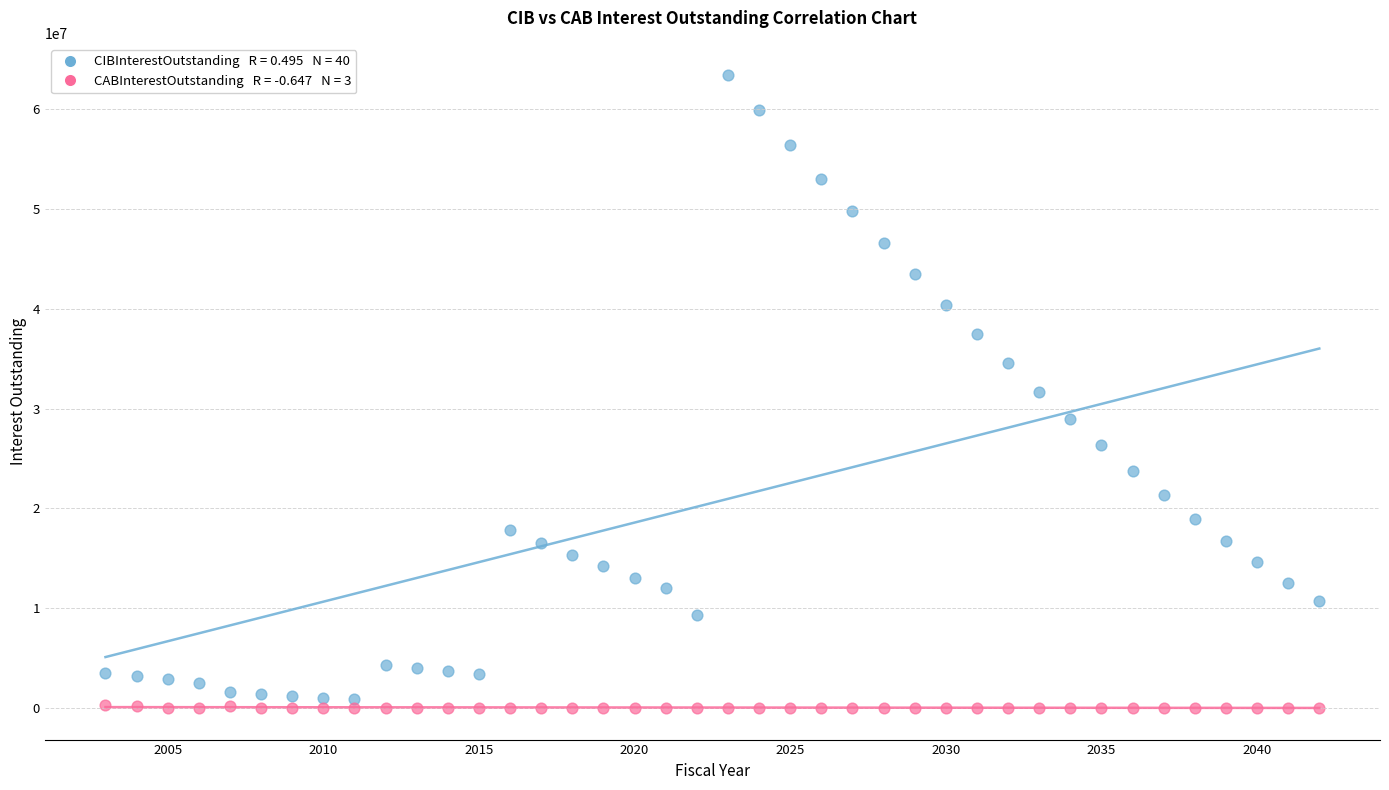

Across all data points, what is the range of X values (max minus min)?

39.0